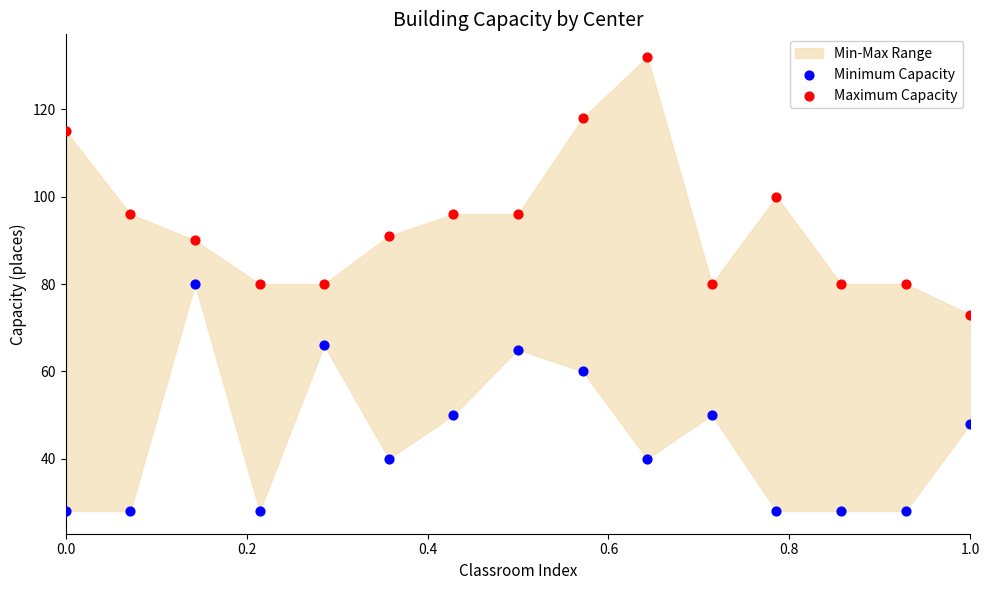

Across all data points, what is the range of Y values (max minus min)?

104